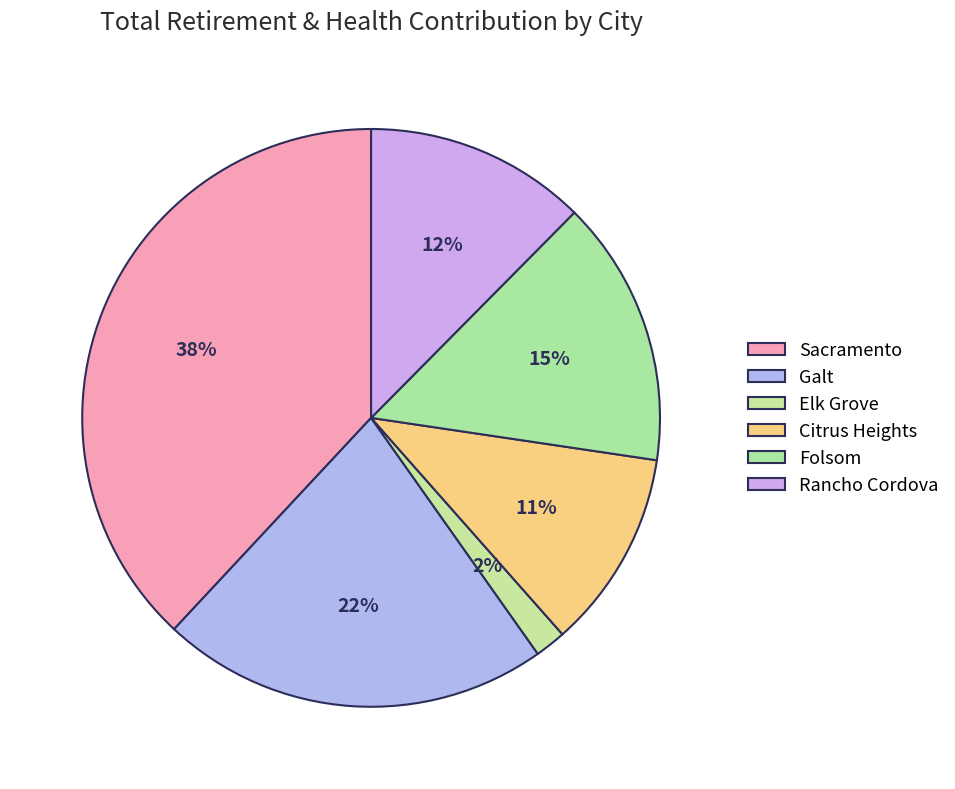

Approximately how many times larger is the value at Sacramento compared to Citrus Heights?

3.6